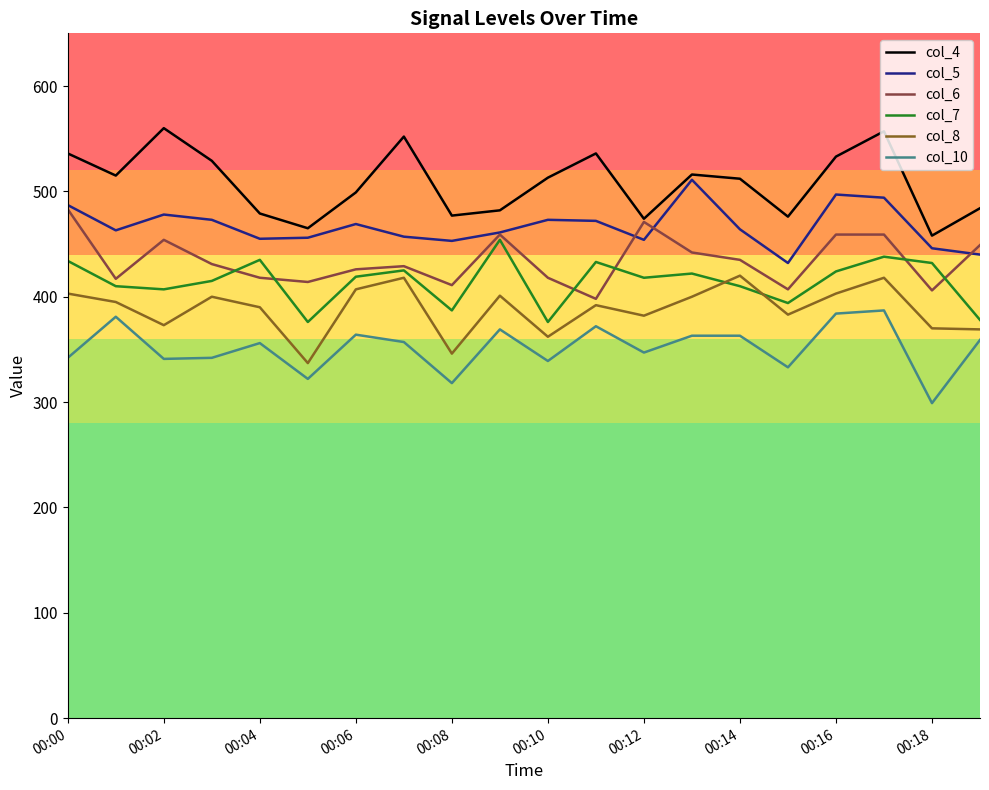

What is the minimum value shown in the chart?

299